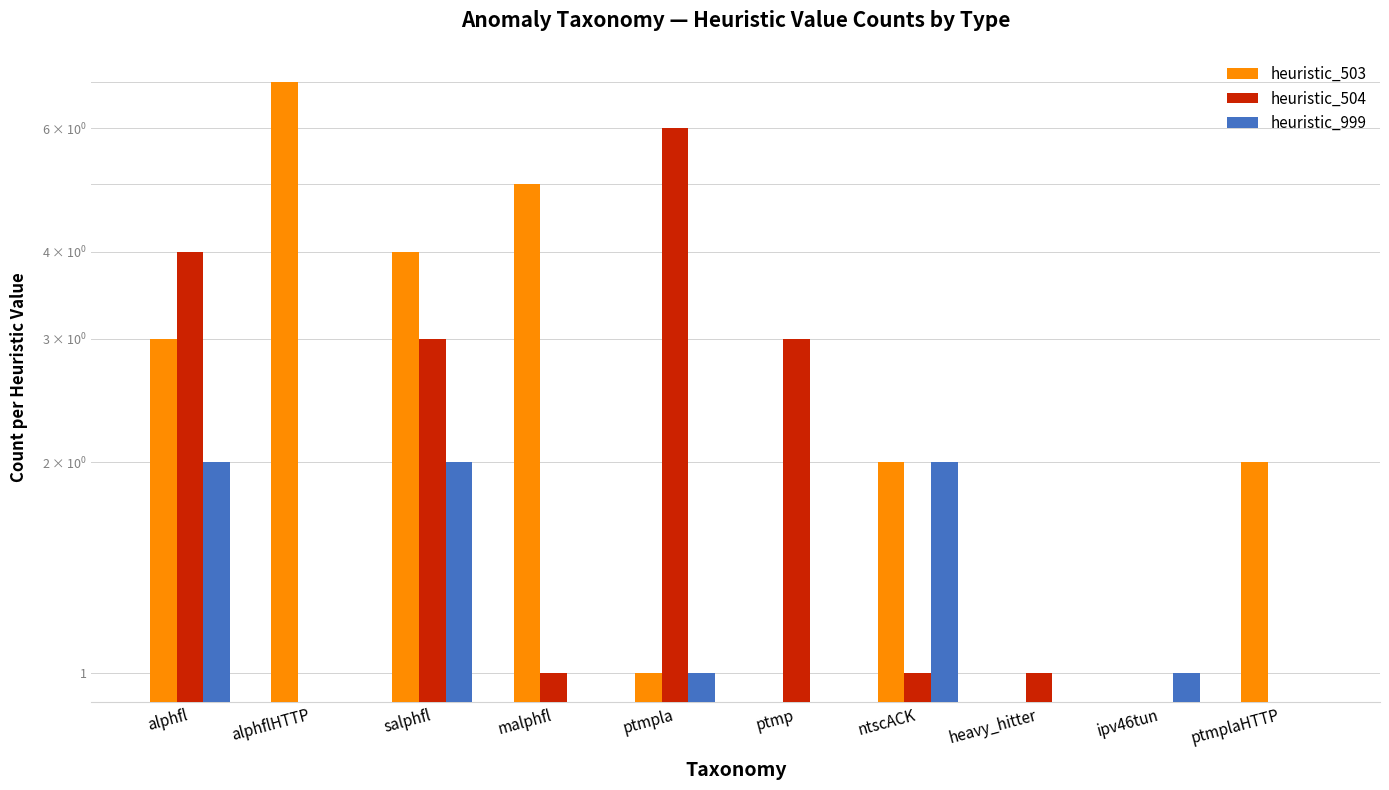

Between ipv46tun and ptmp, which is larger?

ipv46tun